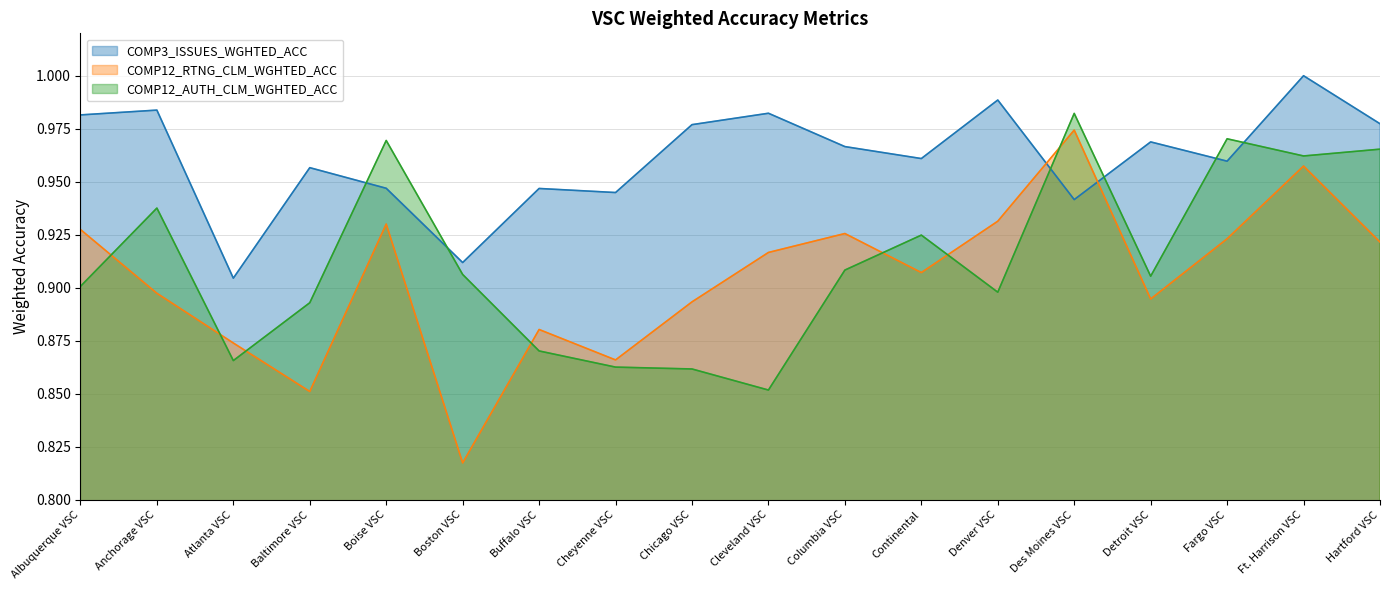

What is the difference between the second highest and minimum values in the COMP3_ISSUES_WGHTED_ACC series?

0.1